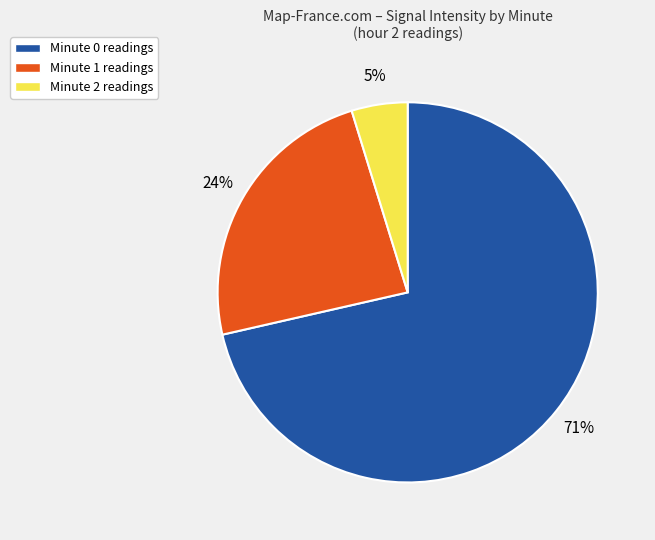

How many segments does this pie chart have?

3